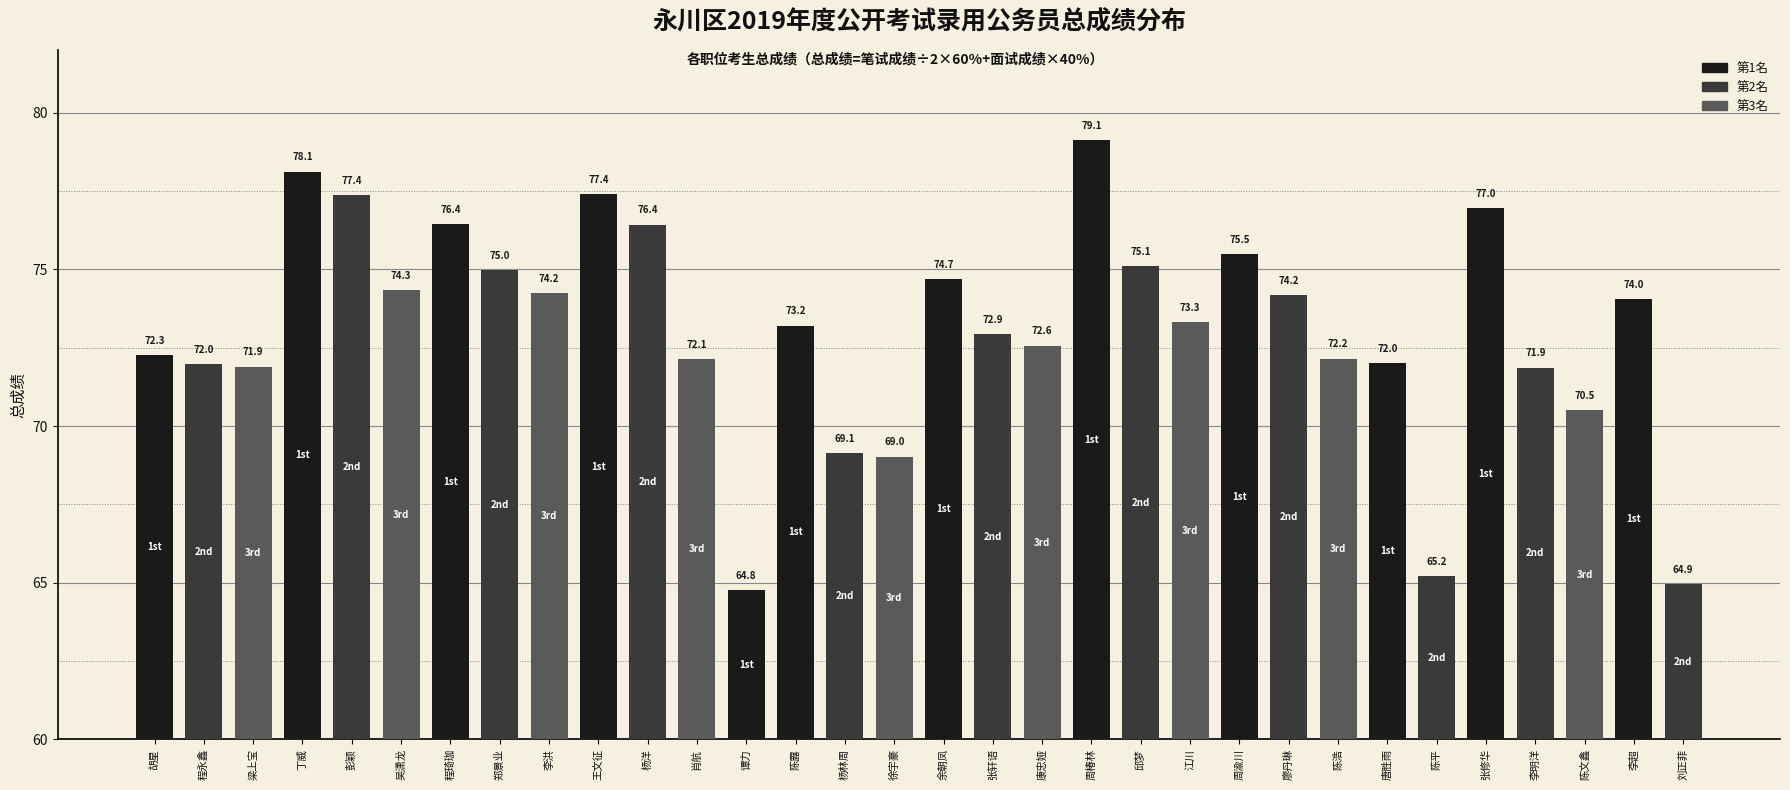

The value at 程永鑫 is 21.2. True or false?

False